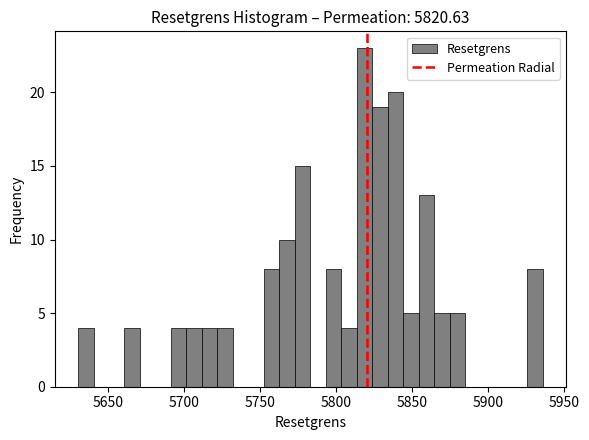

Read against the x-axis, roughly where is the centre of the tallest bar?

5820